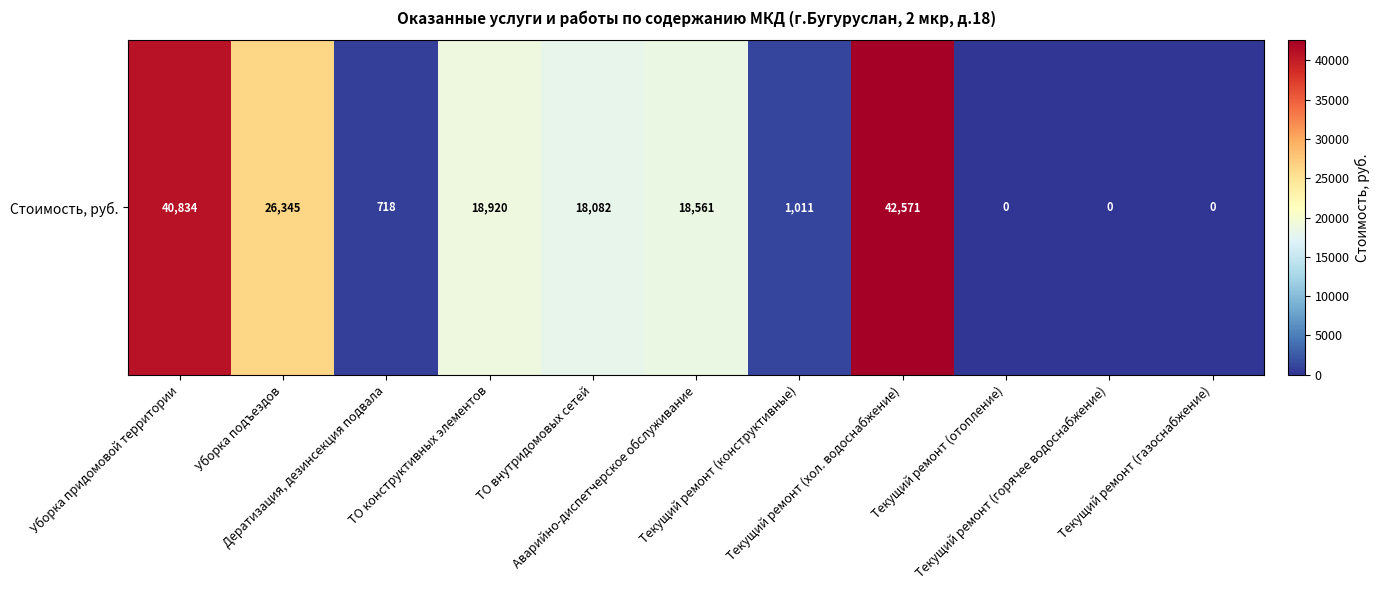

True or false: the data shows 18920.2 at ТО конструктивных элементов.

True